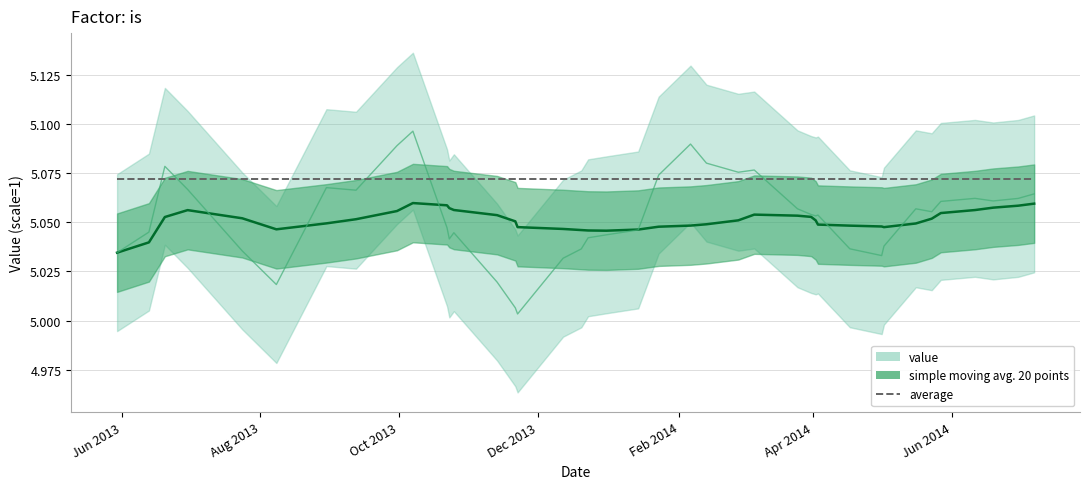

Is it true that simple moving avg. 20 points equals 5.1 at 2014-03-31?

True